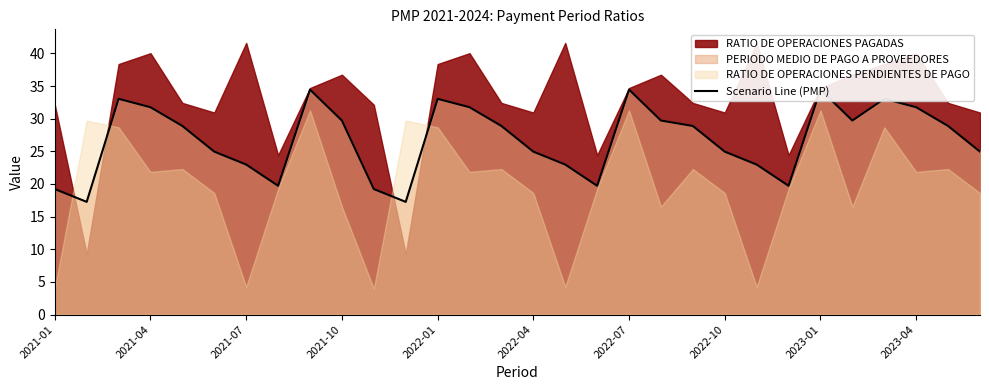

What is the change in value from 20 to 29?

-3.9